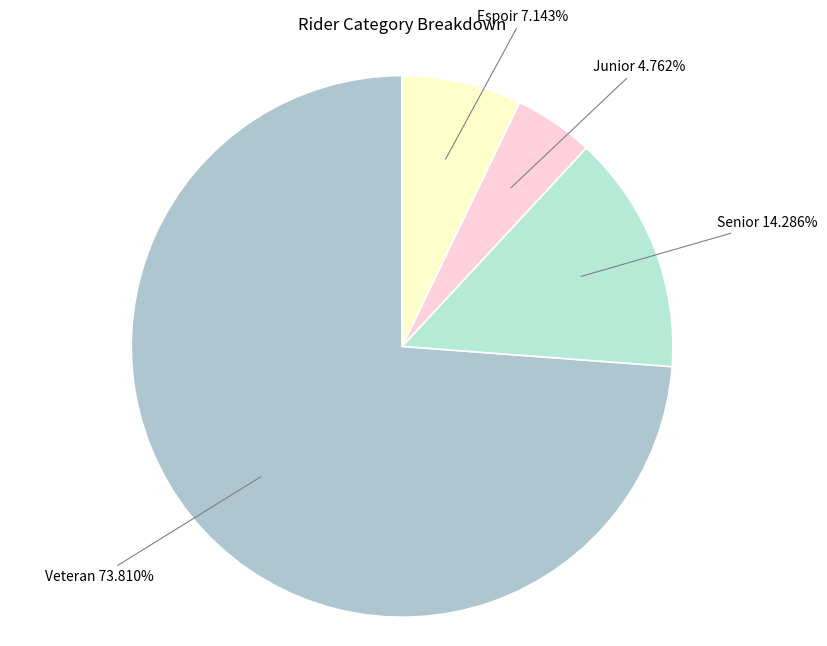

How many segments does this pie chart have?

4